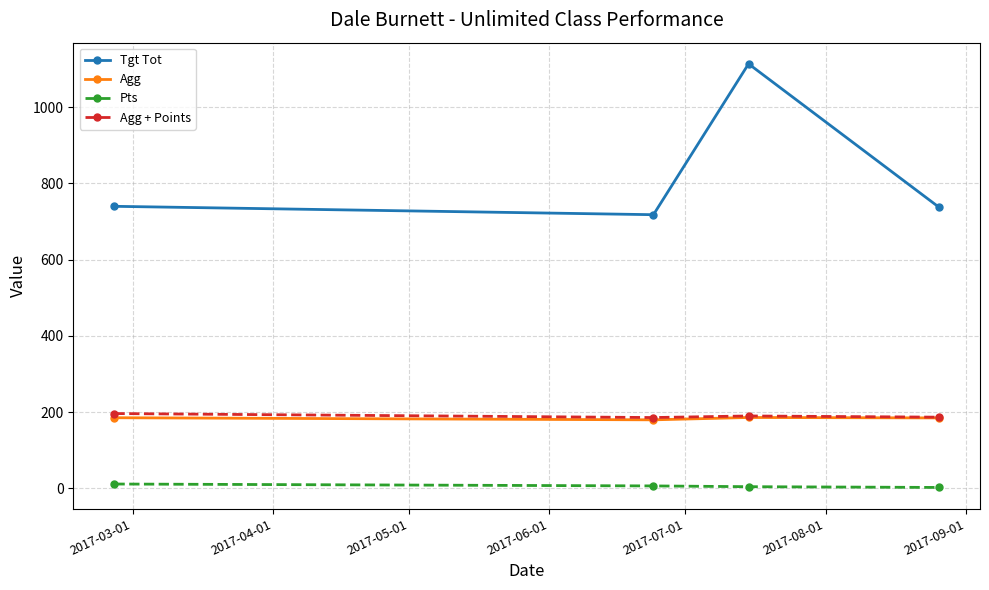

How many interior local peaks does the Tgt Tot series have?

1